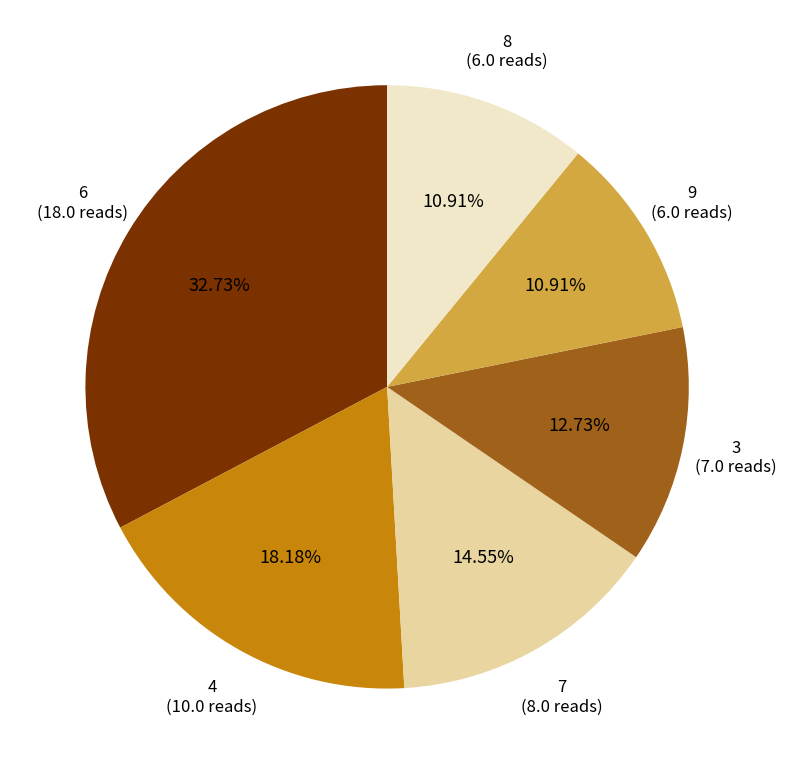

Does any single category account for the majority?

No